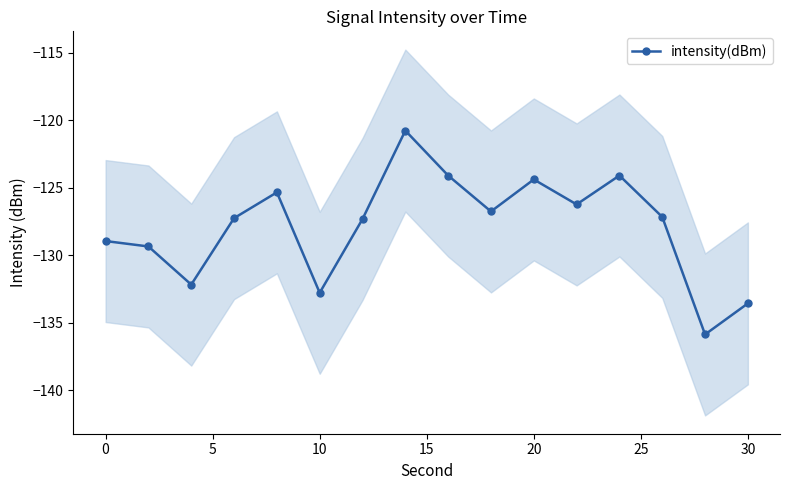

True or false: intensity(dBm) has more than 0 interior local peaks.

True